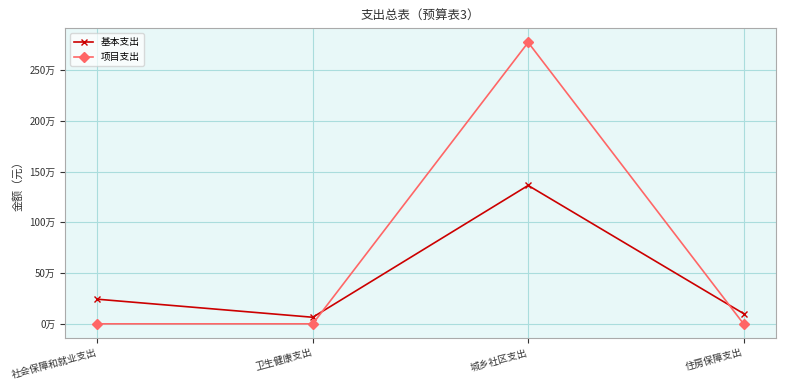

What is the total value across all series at 城乡社区支出?

4135151.8